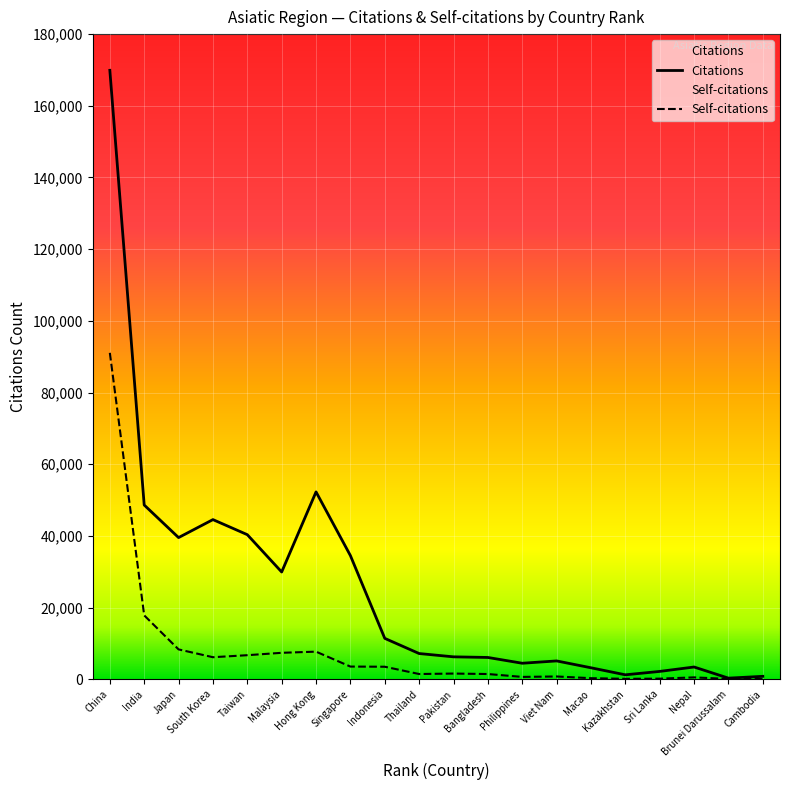

True or false: Self-citations and Citations intersect in this chart.

False